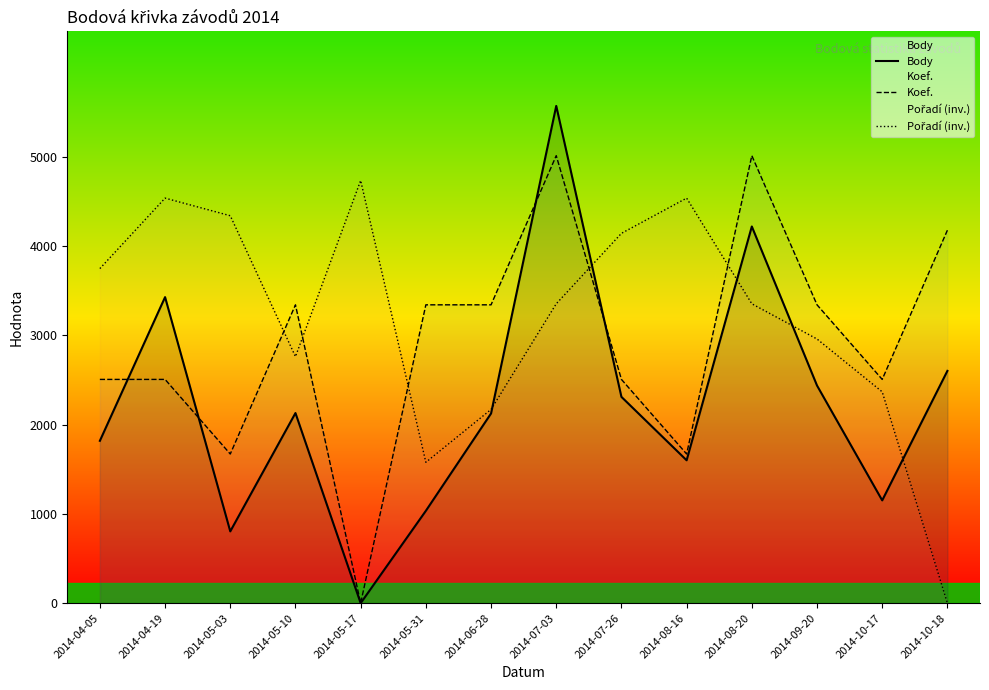

At which label is Koef. closest to 2505?

2014-04-05